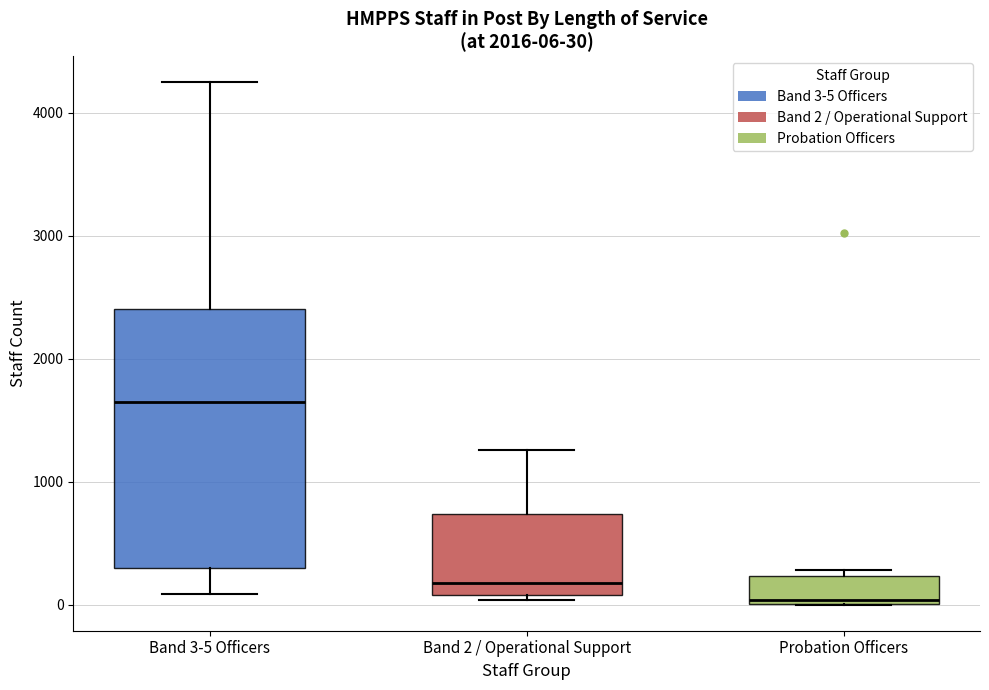

Comparing the boxes themselves (not the whiskers), which one is the tallest?

Band 3-5 Officers